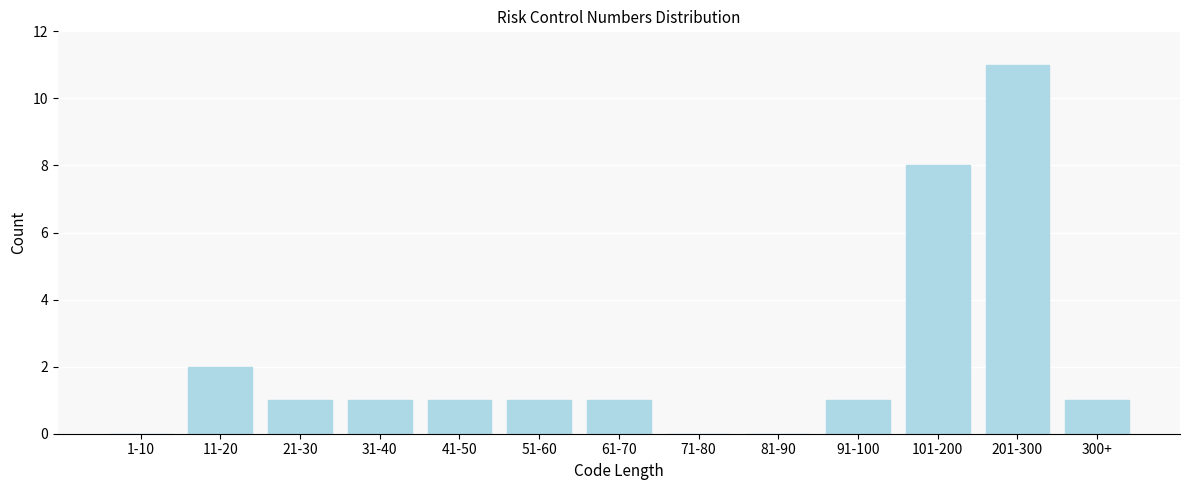

Reading left to right, list all the values displayed in this chart.

1-10=0	11-20=2	21-30=1	31-40=1	41-50=1	51-60=1	61-70=1	71-80=0	81-90=0	91-100=1	101-200=8	201-300=11	300+=1